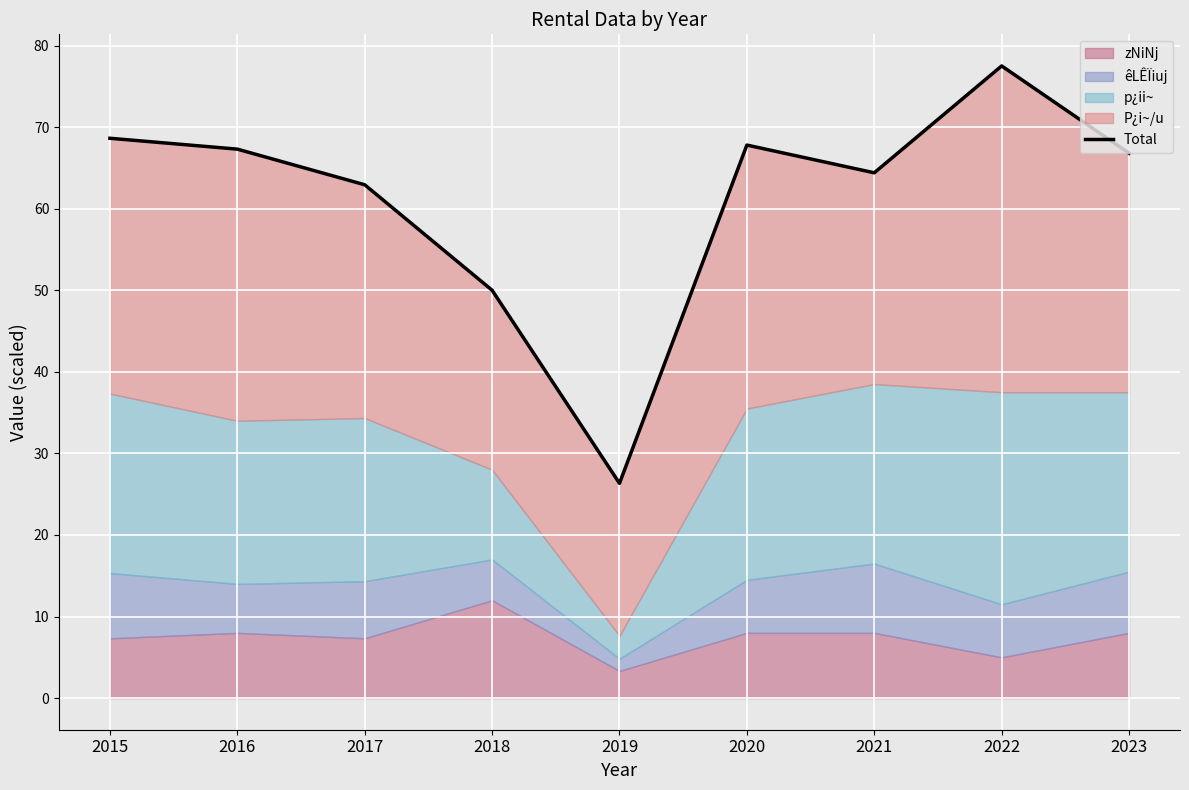

What is the change in value from 2018 to 2023?

+16.8